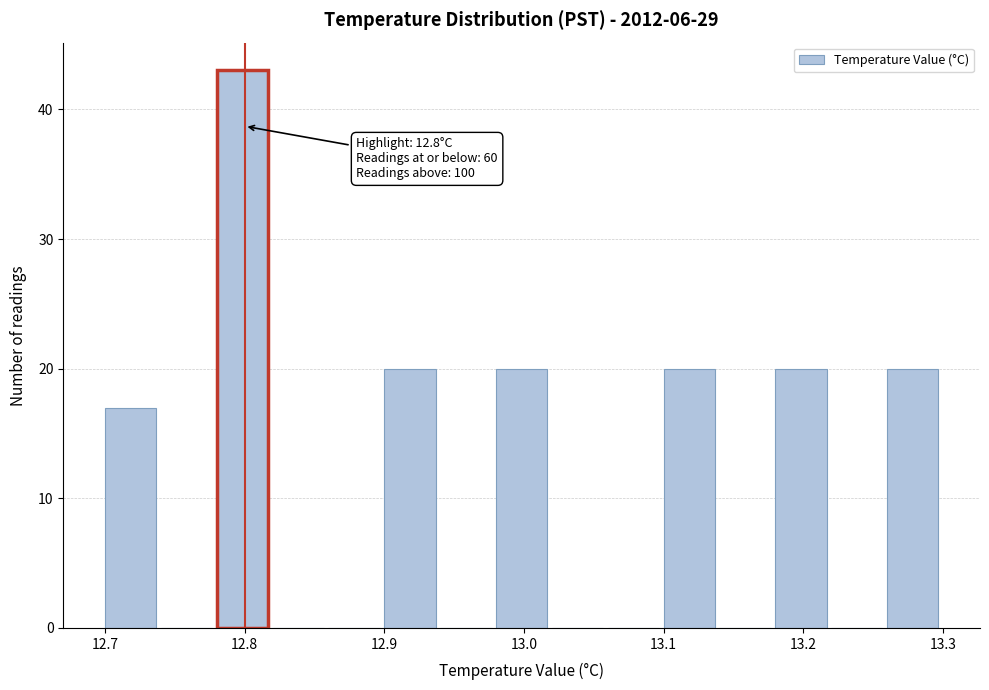

Over which range of the x-axis is the bar tallest?

12.78 to 12.82